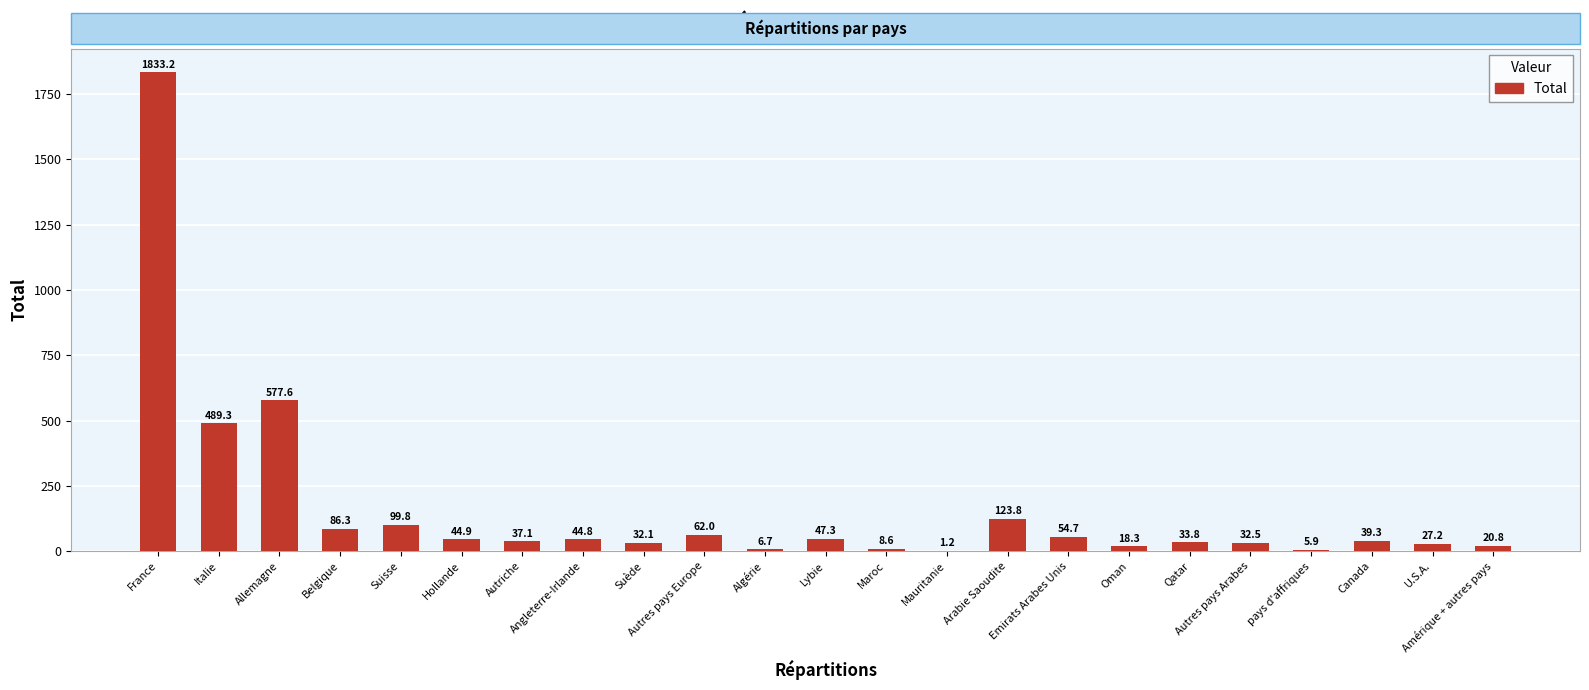

What is the difference between the values at Angleterre-Irlande and Suisse?

55.0